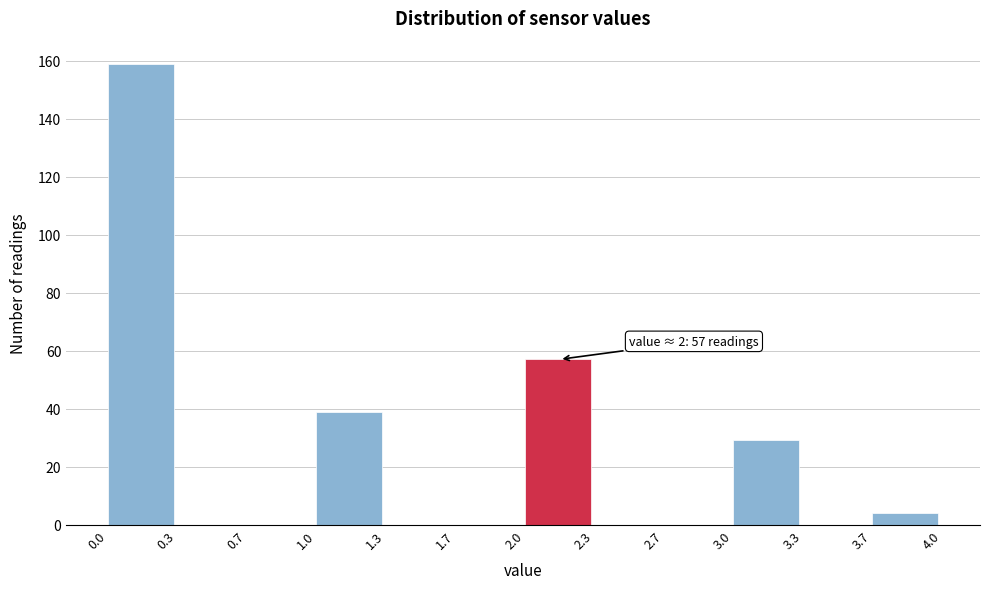

Which range on the x-axis has the tallest bar?

0.0 to 0.3